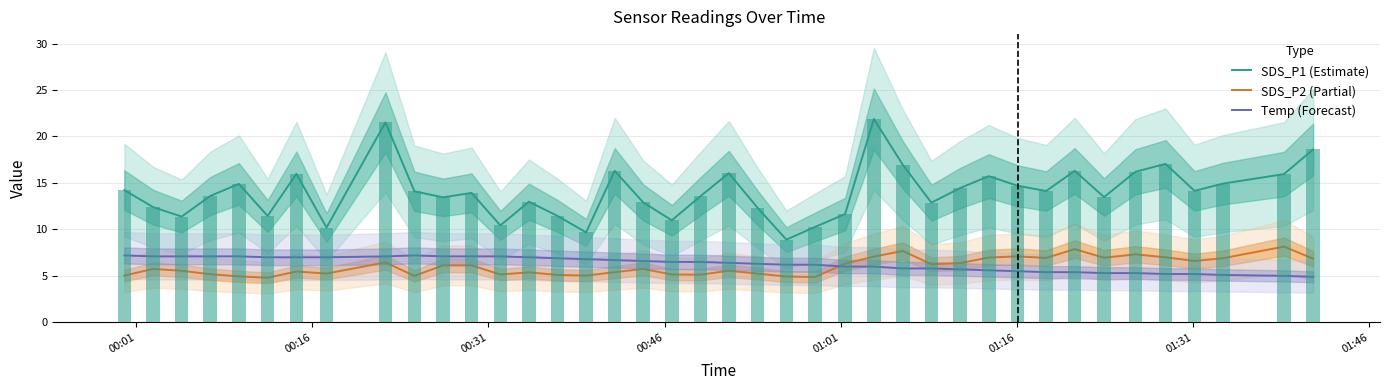

At how many categories does at least one series exceed 8?

40